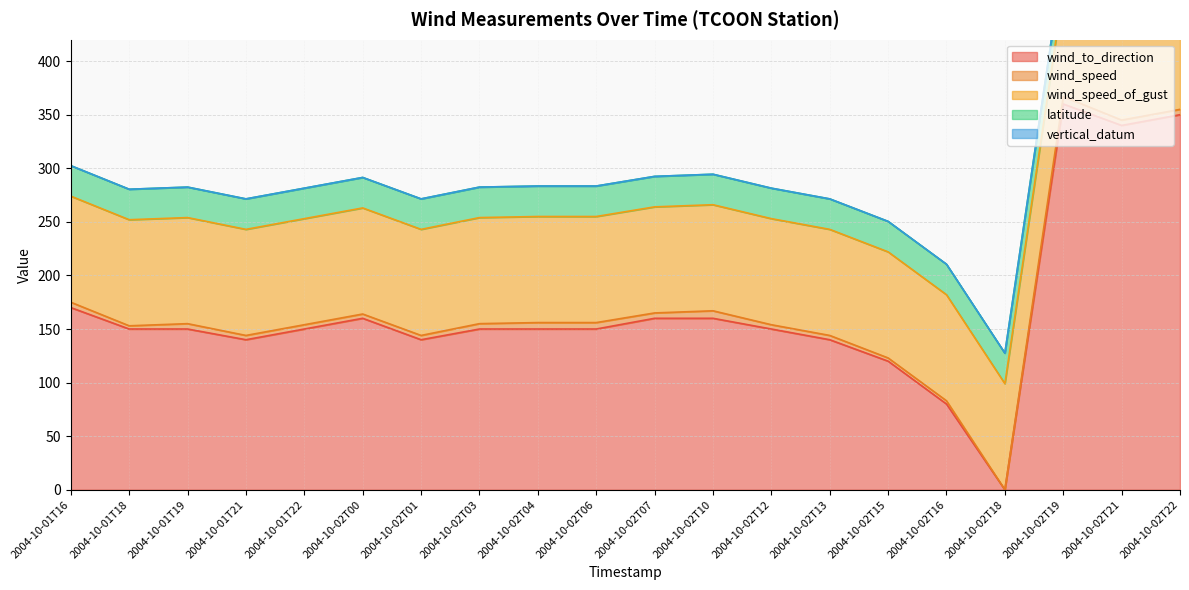

What is the sum of all wind_speed values?

89.0